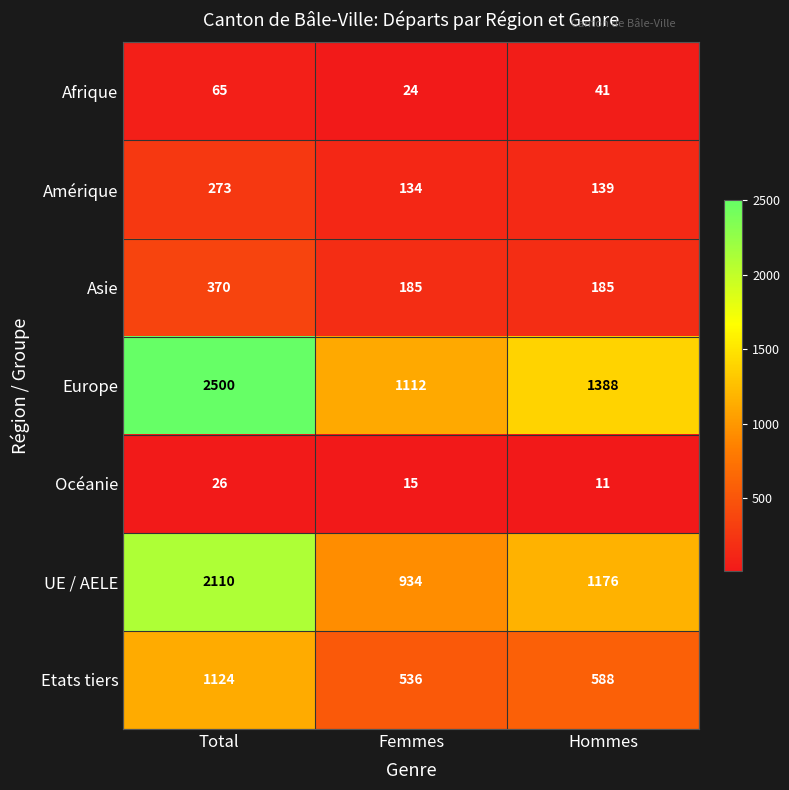

Where is Europe nearest to the value 1806?

Hommes